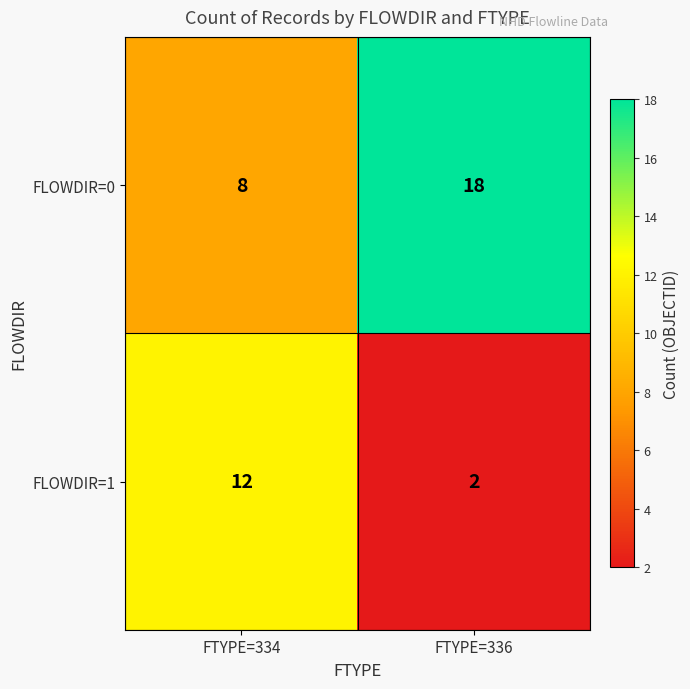

What is the maximum value for FLOWDIR=0?

18